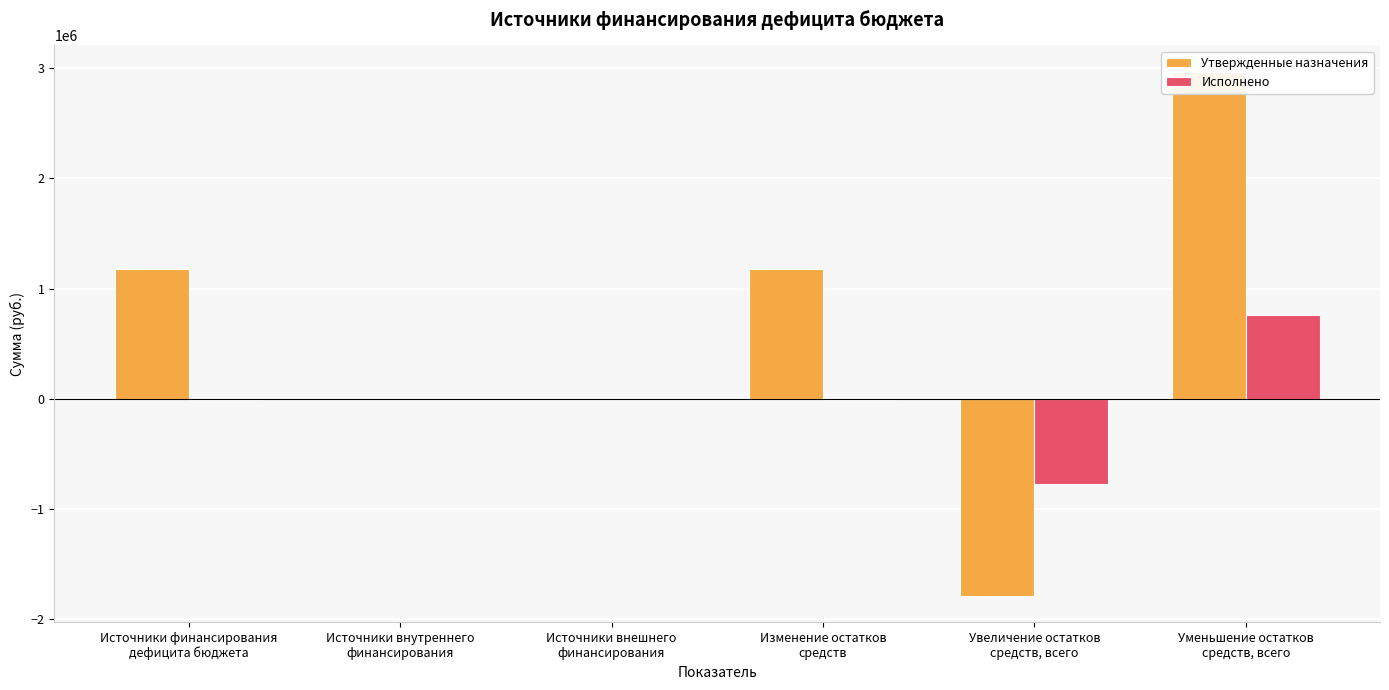

True or false: Утвержденные назначения has a value of -1941083.2 at Источники внешнего
финансирования.

False